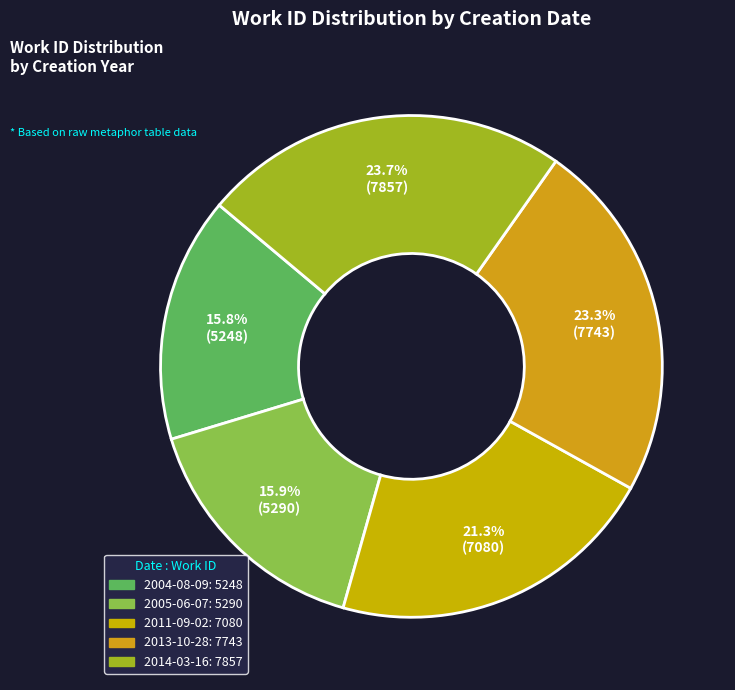

Combined, do 2005-06-07 and 2011-09-02 account for over 50%?

No